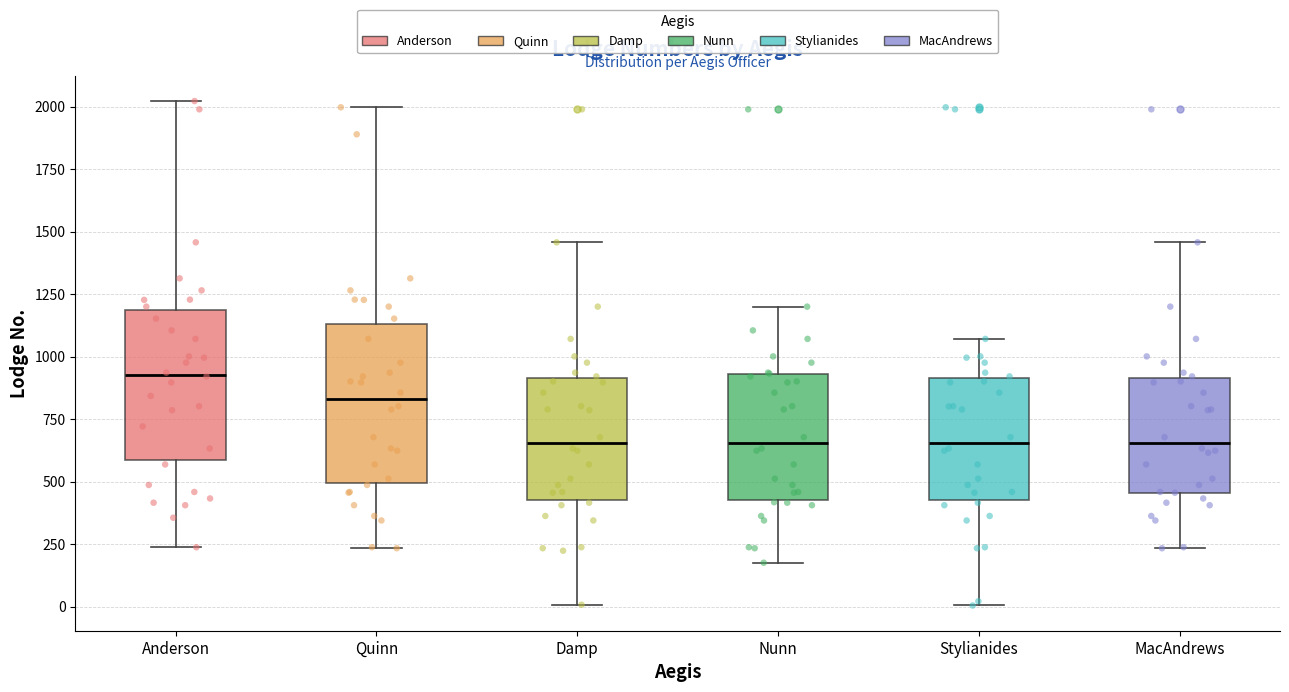

Which box's median line is the highest?

Anderson